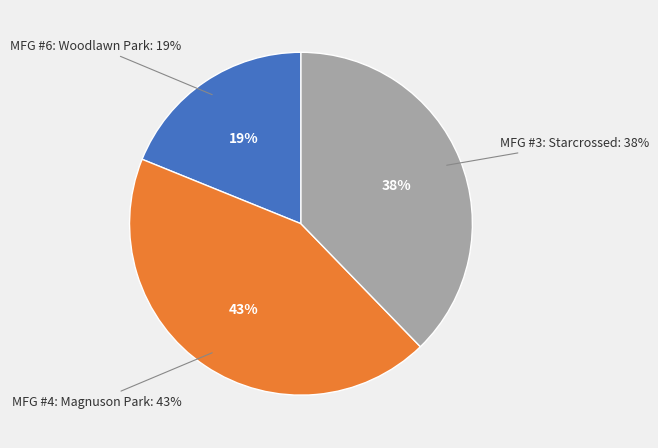

To the nearest percent, what percentage of the pie is MFG #3: Starcrossed?

38%